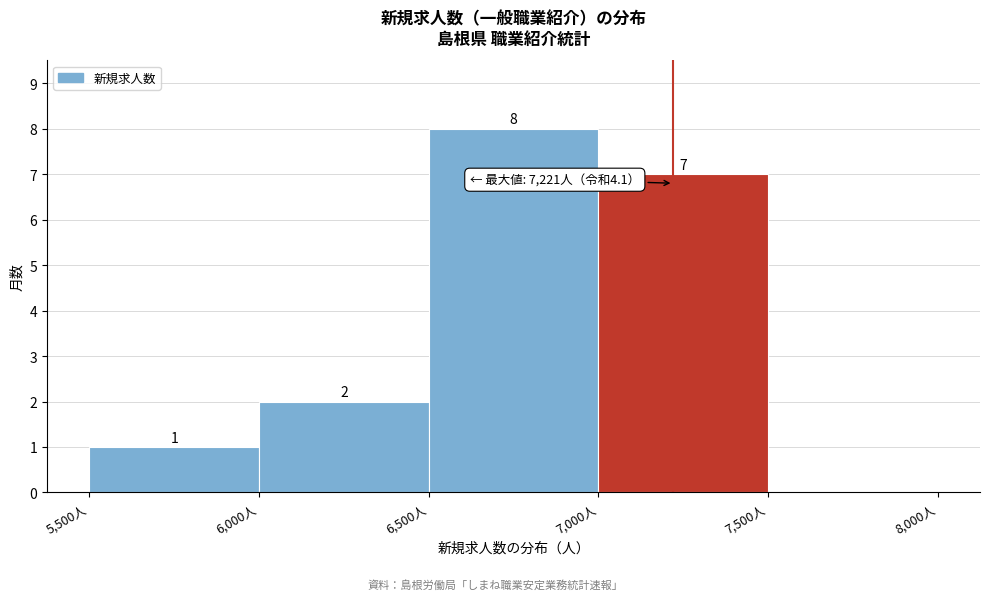

Over which range of the x-axis is the bar tallest?

6500 to 7000